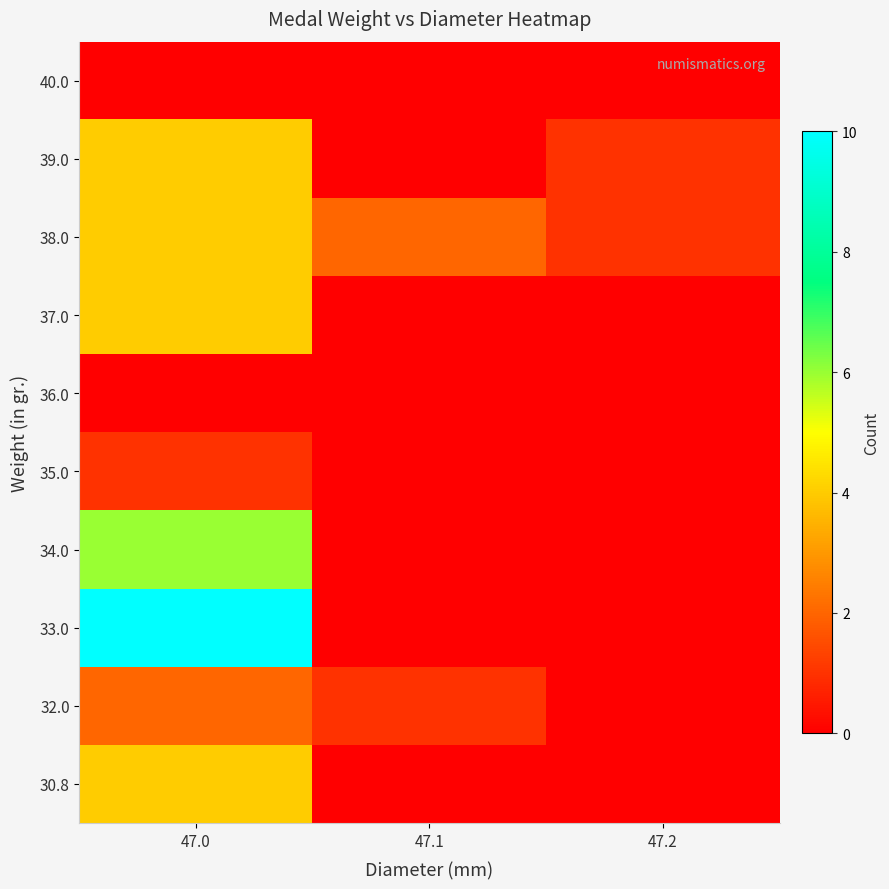

Reading left to right, transcribe all the data shown in this chart.

30.8: 47.0=4	47.1=0	47.2=0
32.0: 47.0=2	47.1=1	47.2=0
33.0: 47.0=10	47.1=0	47.2=0
34.0: 47.0=6	47.1=0	47.2=0
35.0: 47.0=1	47.1=0	47.2=0
36.0: 47.0=0	47.1=0	47.2=0
37.0: 47.0=4	47.1=0	47.2=0
38.0: 47.0=4	47.1=2	47.2=1
39.0: 47.0=4	47.1=0	47.2=1
40.0: 47.0=0	47.1=0	47.2=0